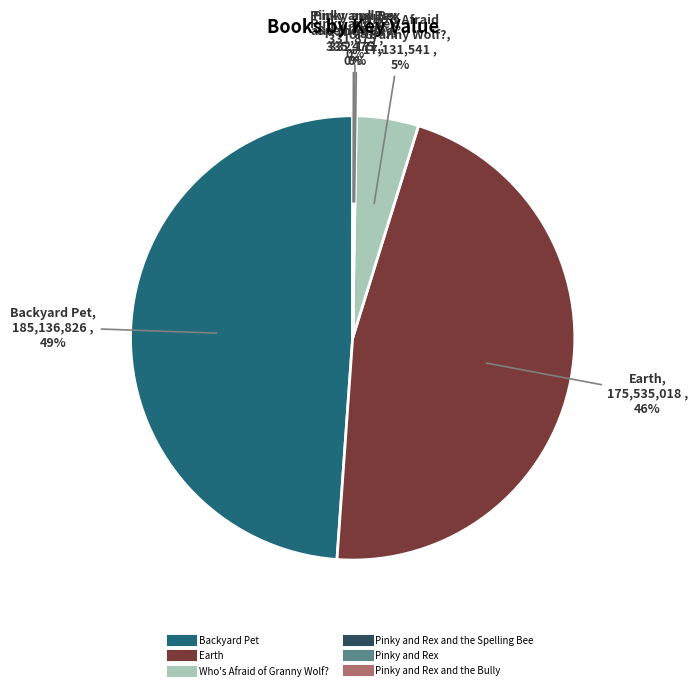

To the nearest percent, what is the average slice percentage?

17%